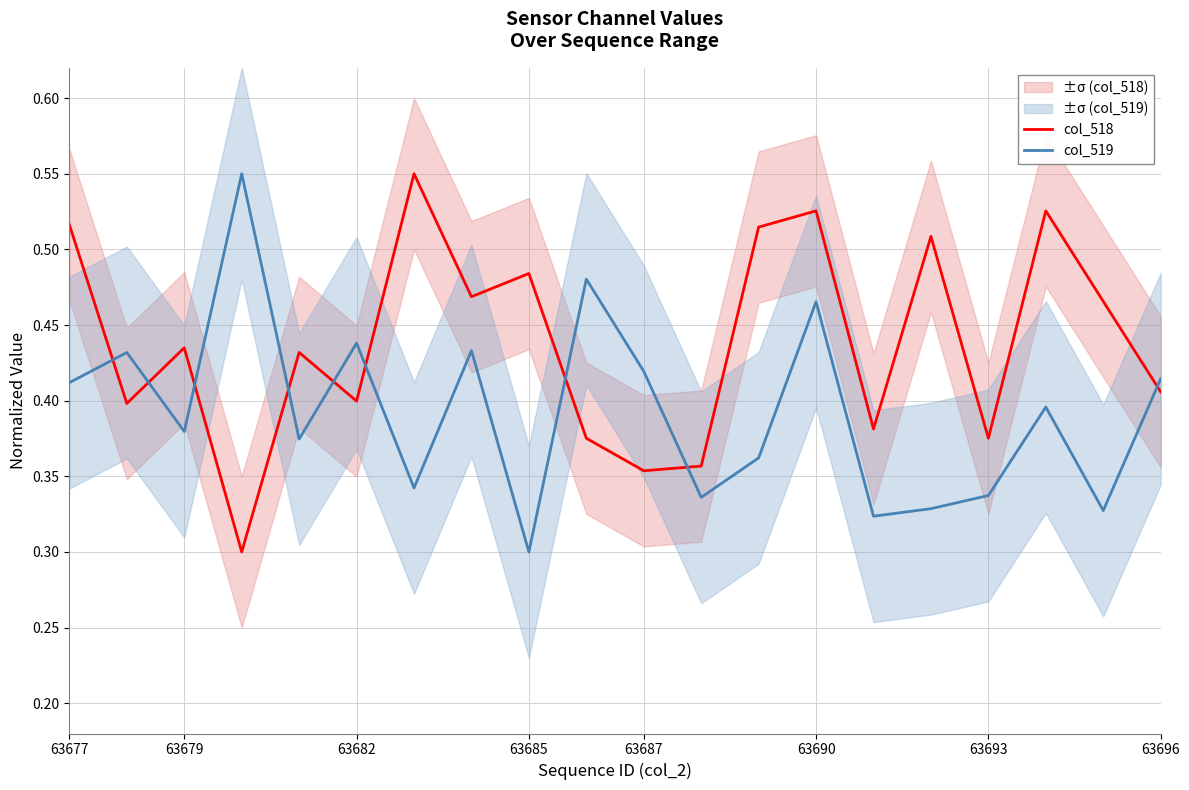

Is it true that col_518 equals 0.1 at 63679?

False